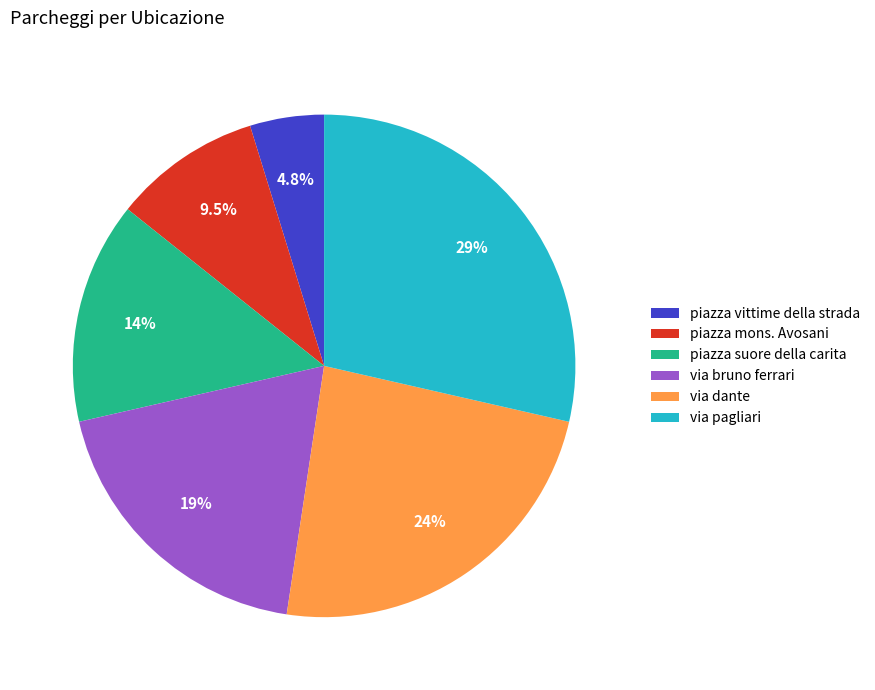

What percentage is the piazza vittime della strada slice, to the nearest percent?

5%